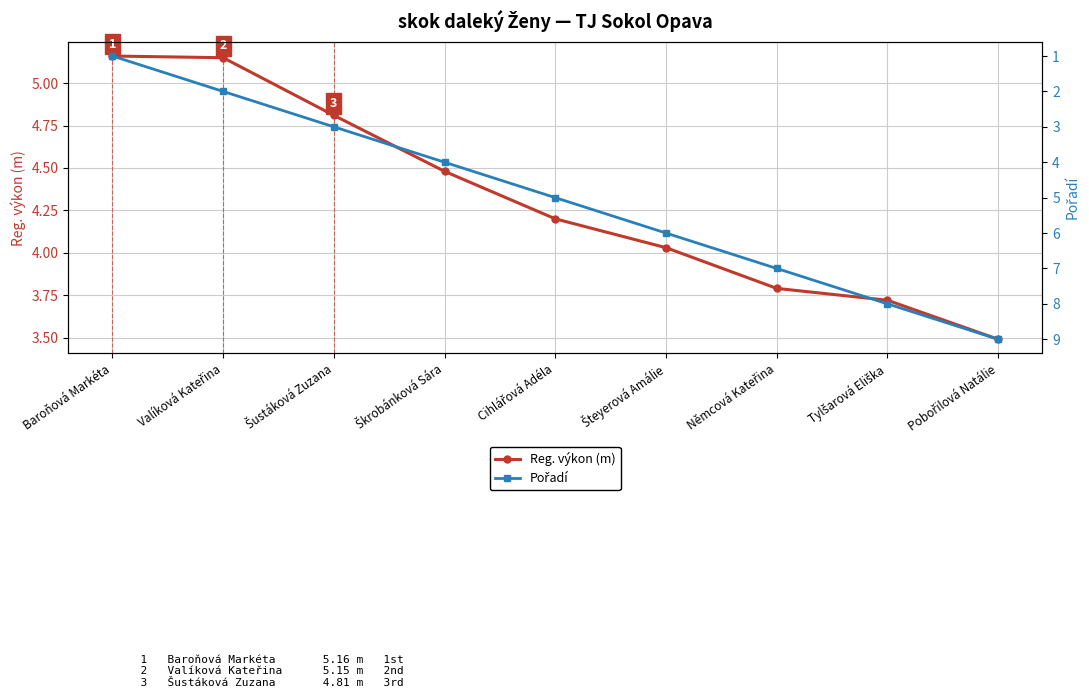

Is it true that Pořadí equals 1.6 at Šustáková Zuzana?

False